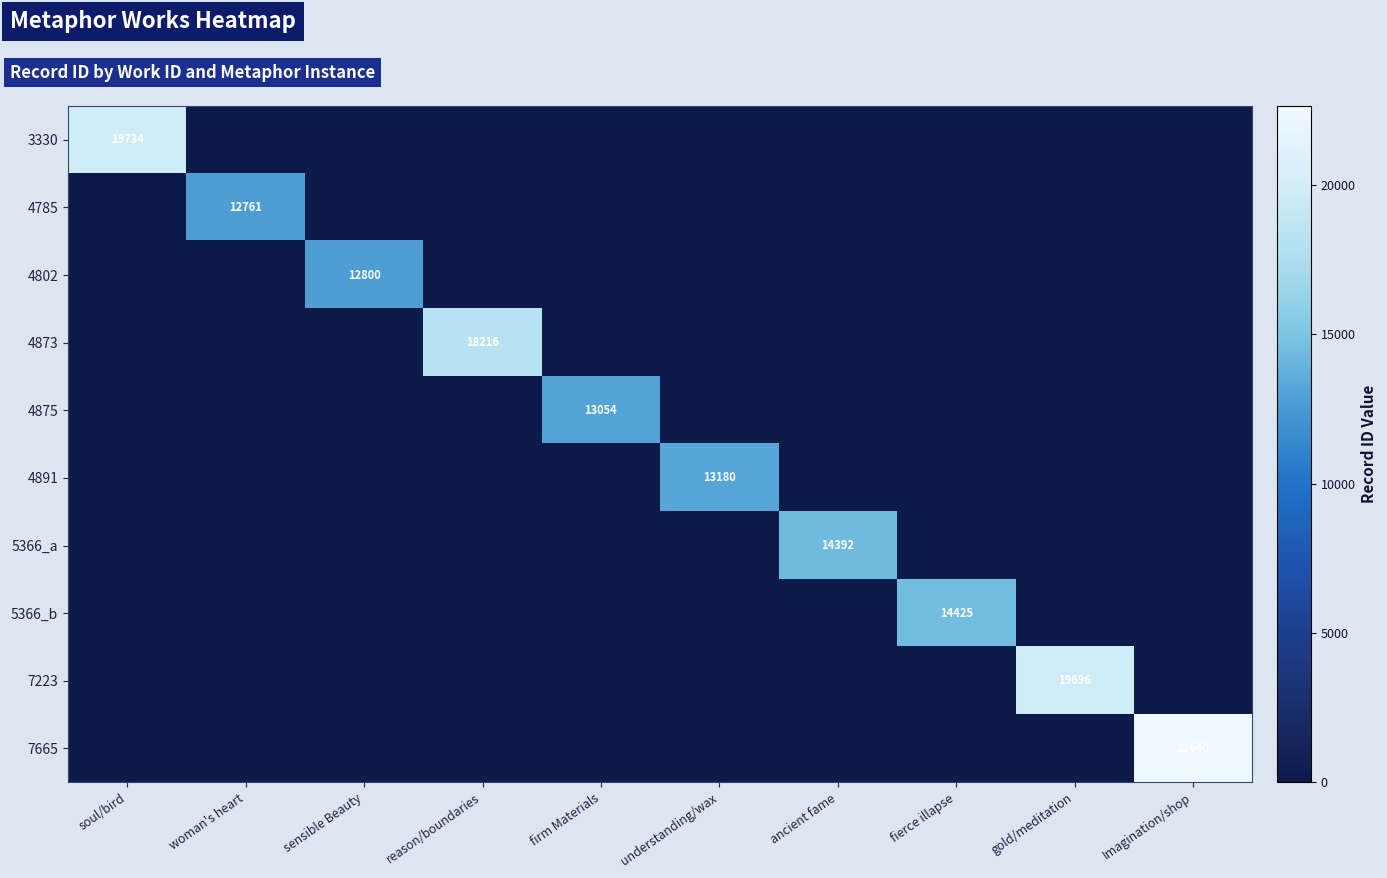

Which series has the largest range (max minus min)?

7665